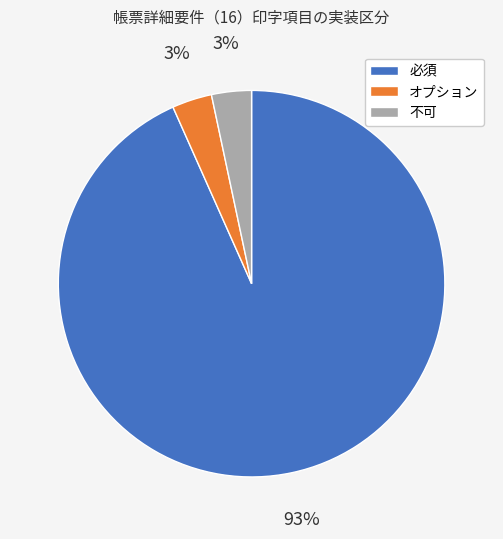

To the nearest percent, what is the average slice percentage?

33%